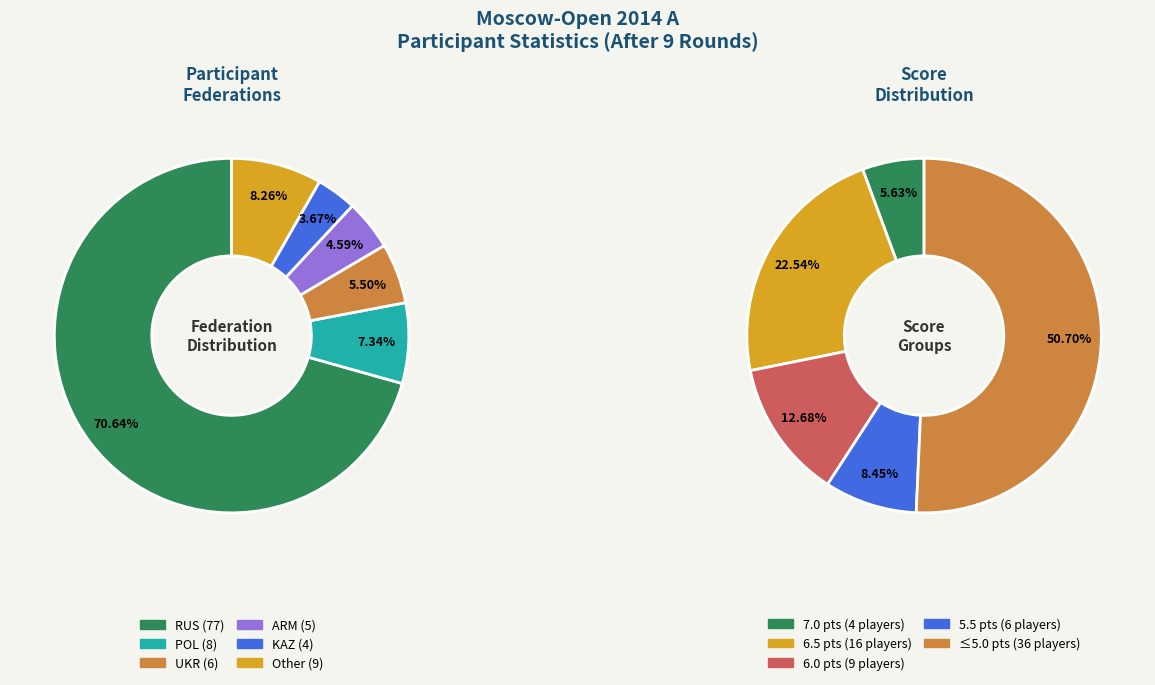

To the nearest percent, what is the difference between the largest and smallest slice percentages?

67%